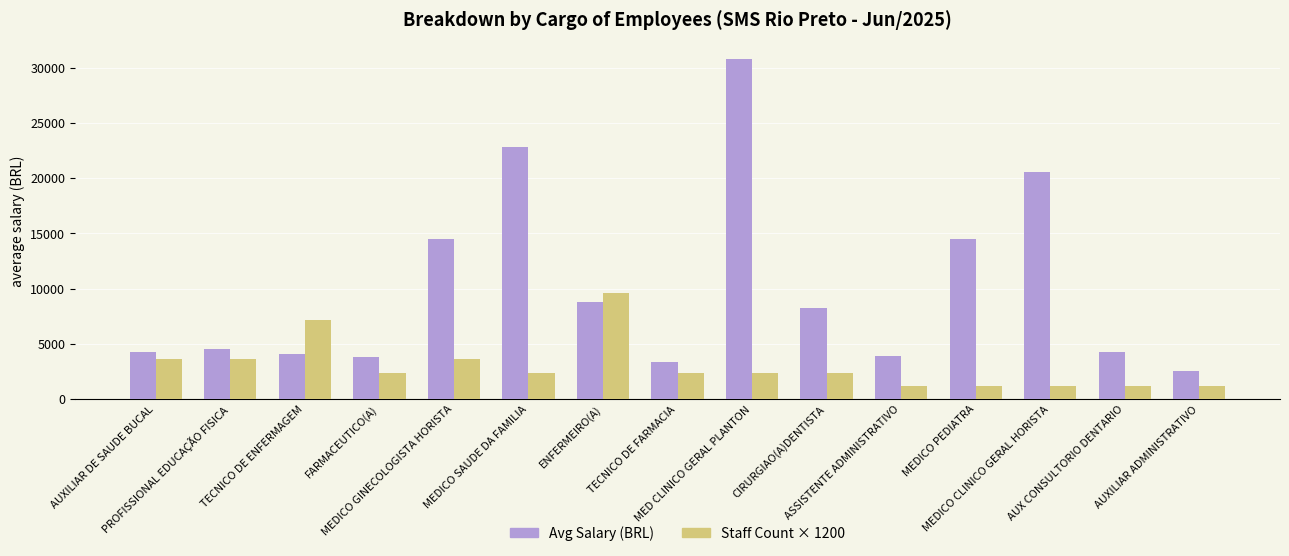

Which series has the widest spread of values?

Avg Salary (BRL)